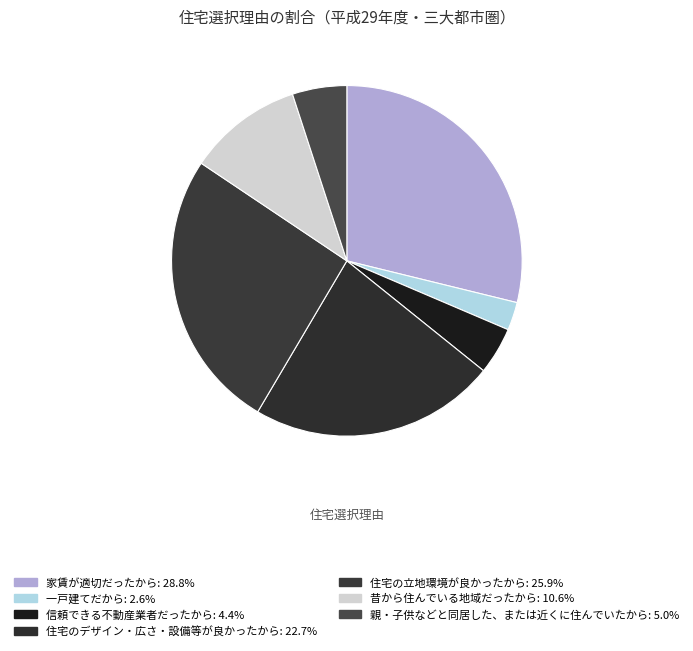

Is it true that 親・子供などと同居した、または近くに住んでいたから is 17% of the pie?

False